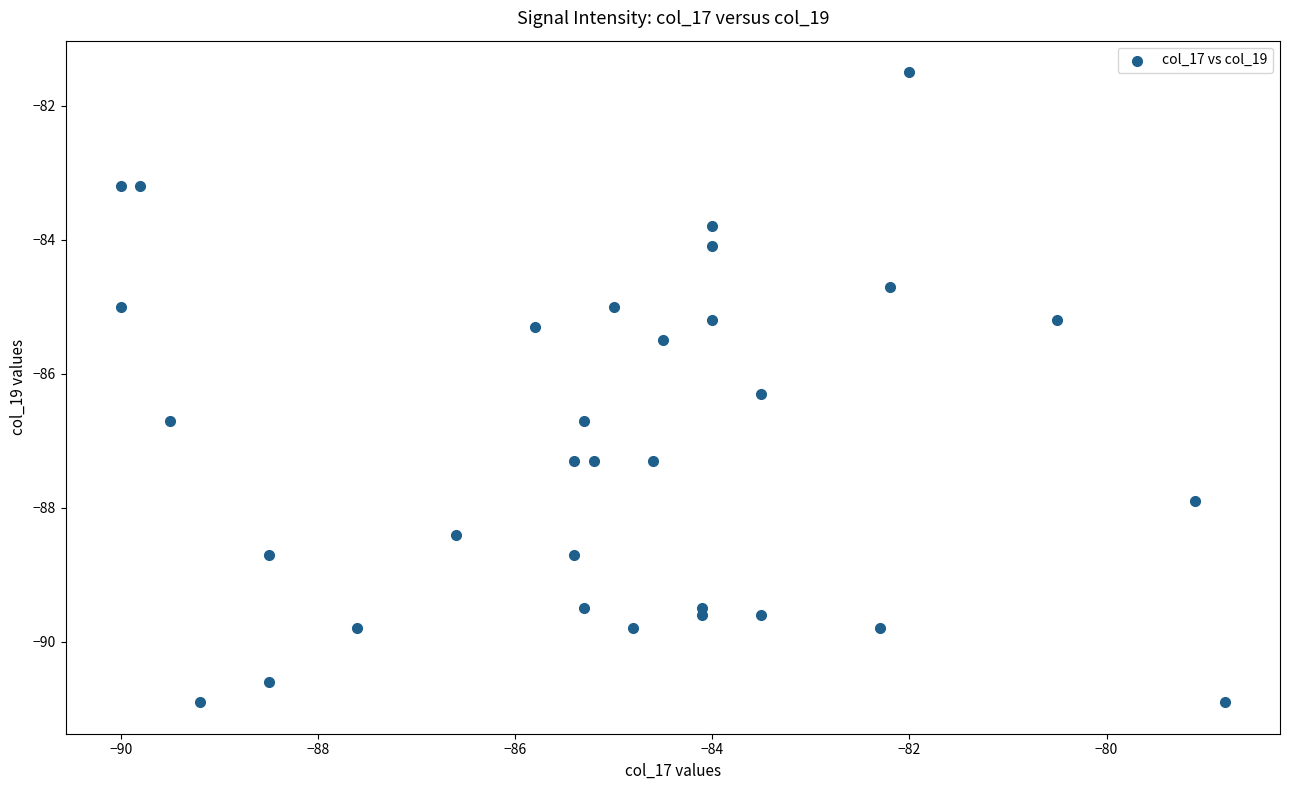

What Y value in the scatter plot is closest to -86?

-86.3